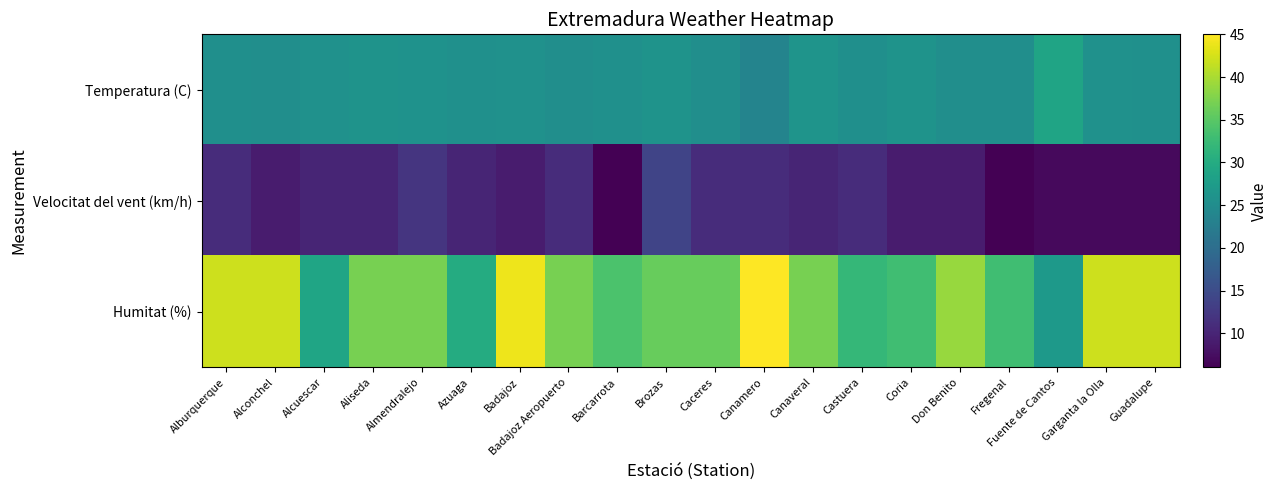

Which series has the largest total across all categories?

Humitat (%)